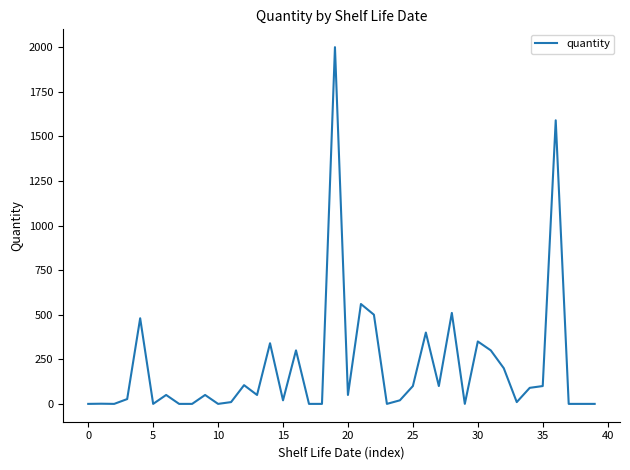

What is the greatest value displayed?

2000